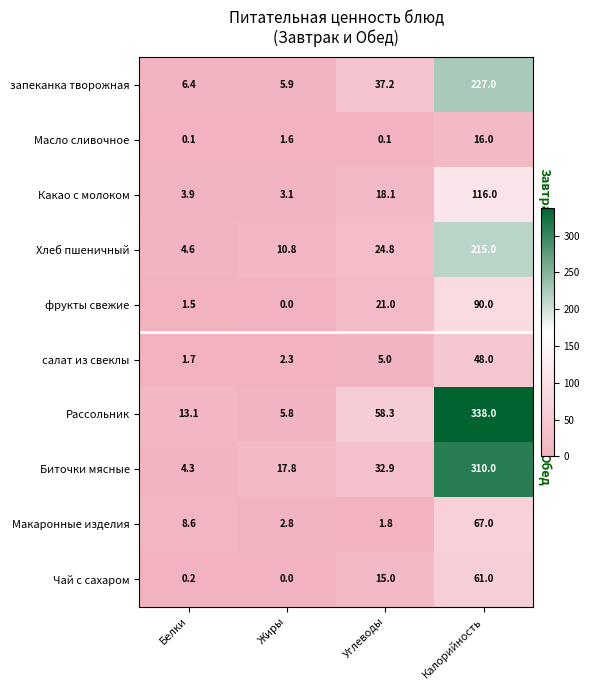

Rank the series by their maximum value, from lowest to highest.

Масло сливочное, салат из свеклы, Чай с сахаром, Макаронные изделия, фрукты свежие, Какао с молоком, Хлеб пшеничный, запеканка творожная, Биточки мясные, Рассольник